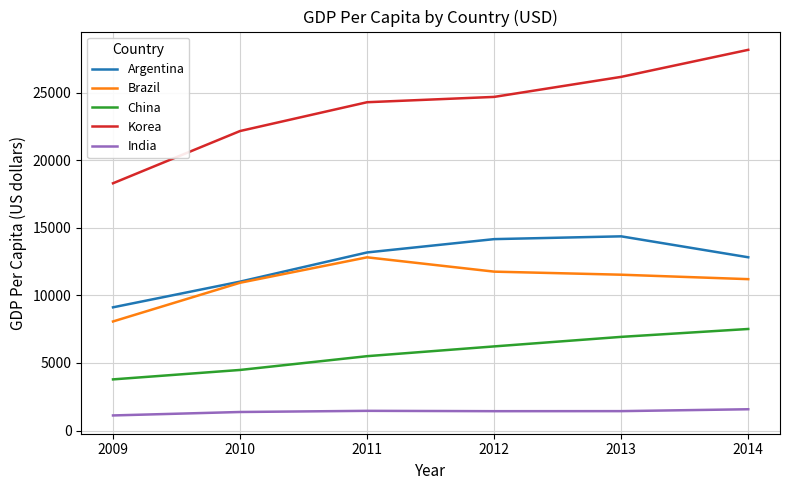

Where is Argentina nearest to the value 11748?

2010